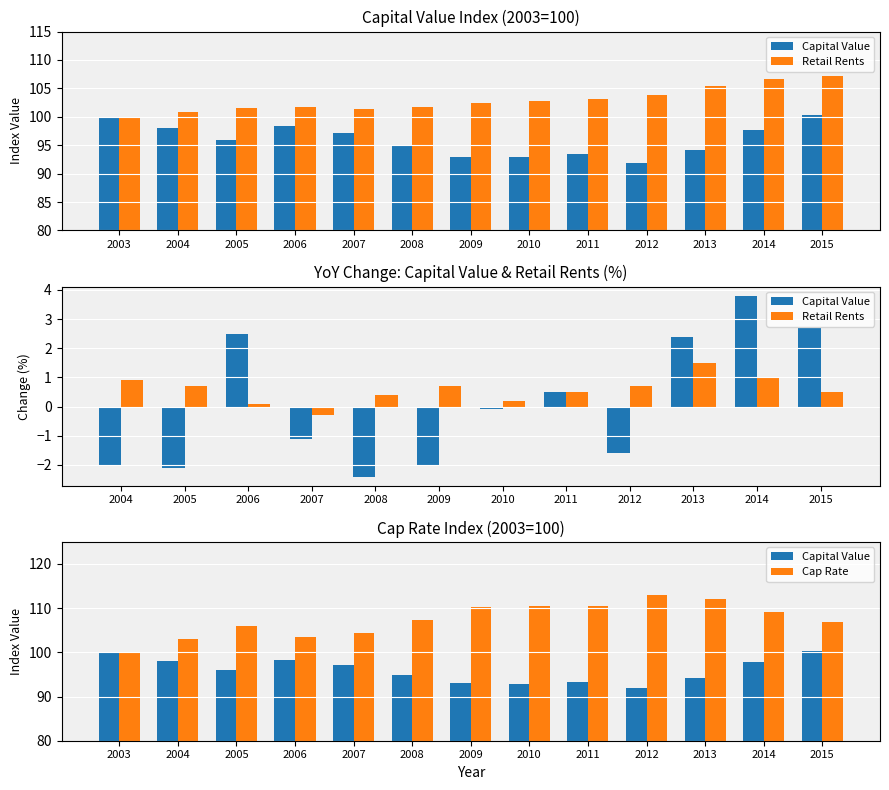

How many data points does each series have?

13